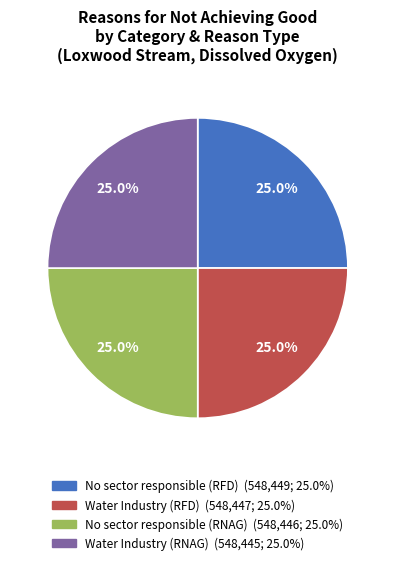

True or false: Water Industry (RNAG) accounts for 25% of the total.

True